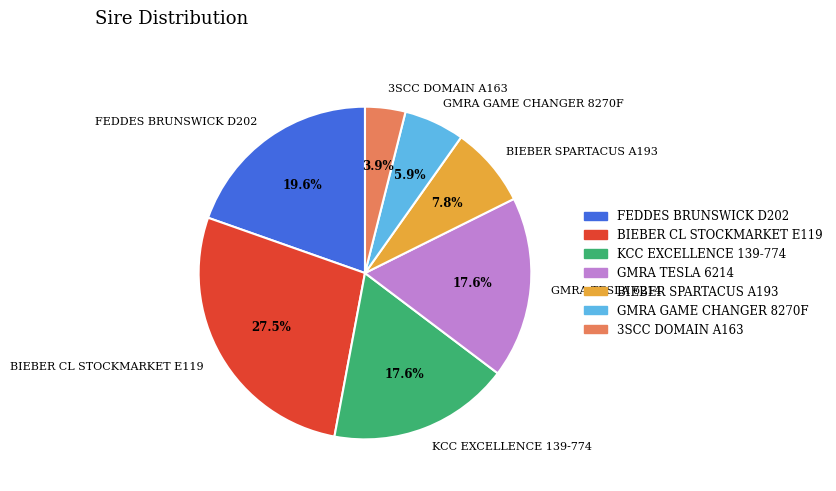

What is the total percentage of GMRA GAME CHANGER 8270F and 3SCC DOMAIN A163?

9.8%